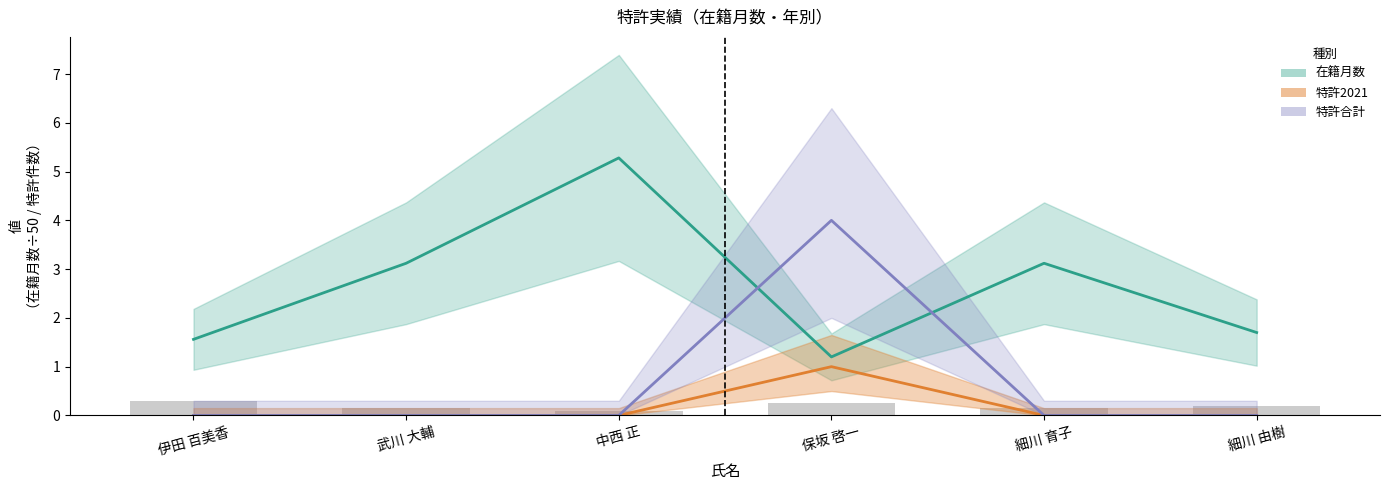

Which series has the largest total across all categories?

在籍月数